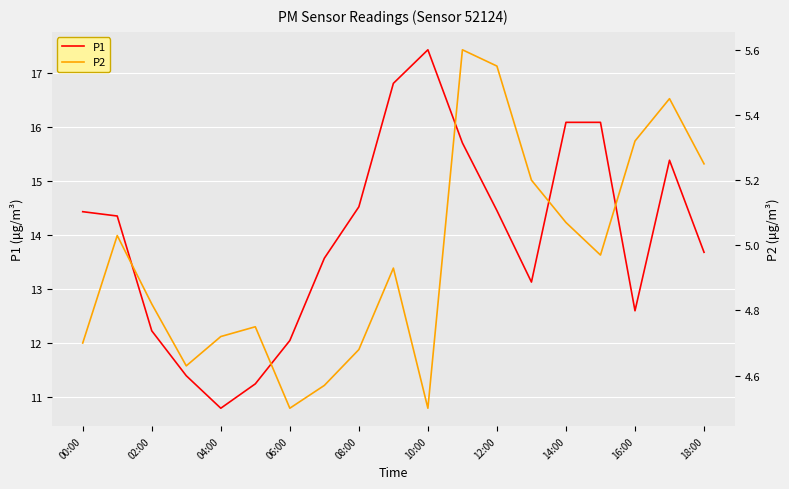

At which label does P1 first exceed 14?

00:00